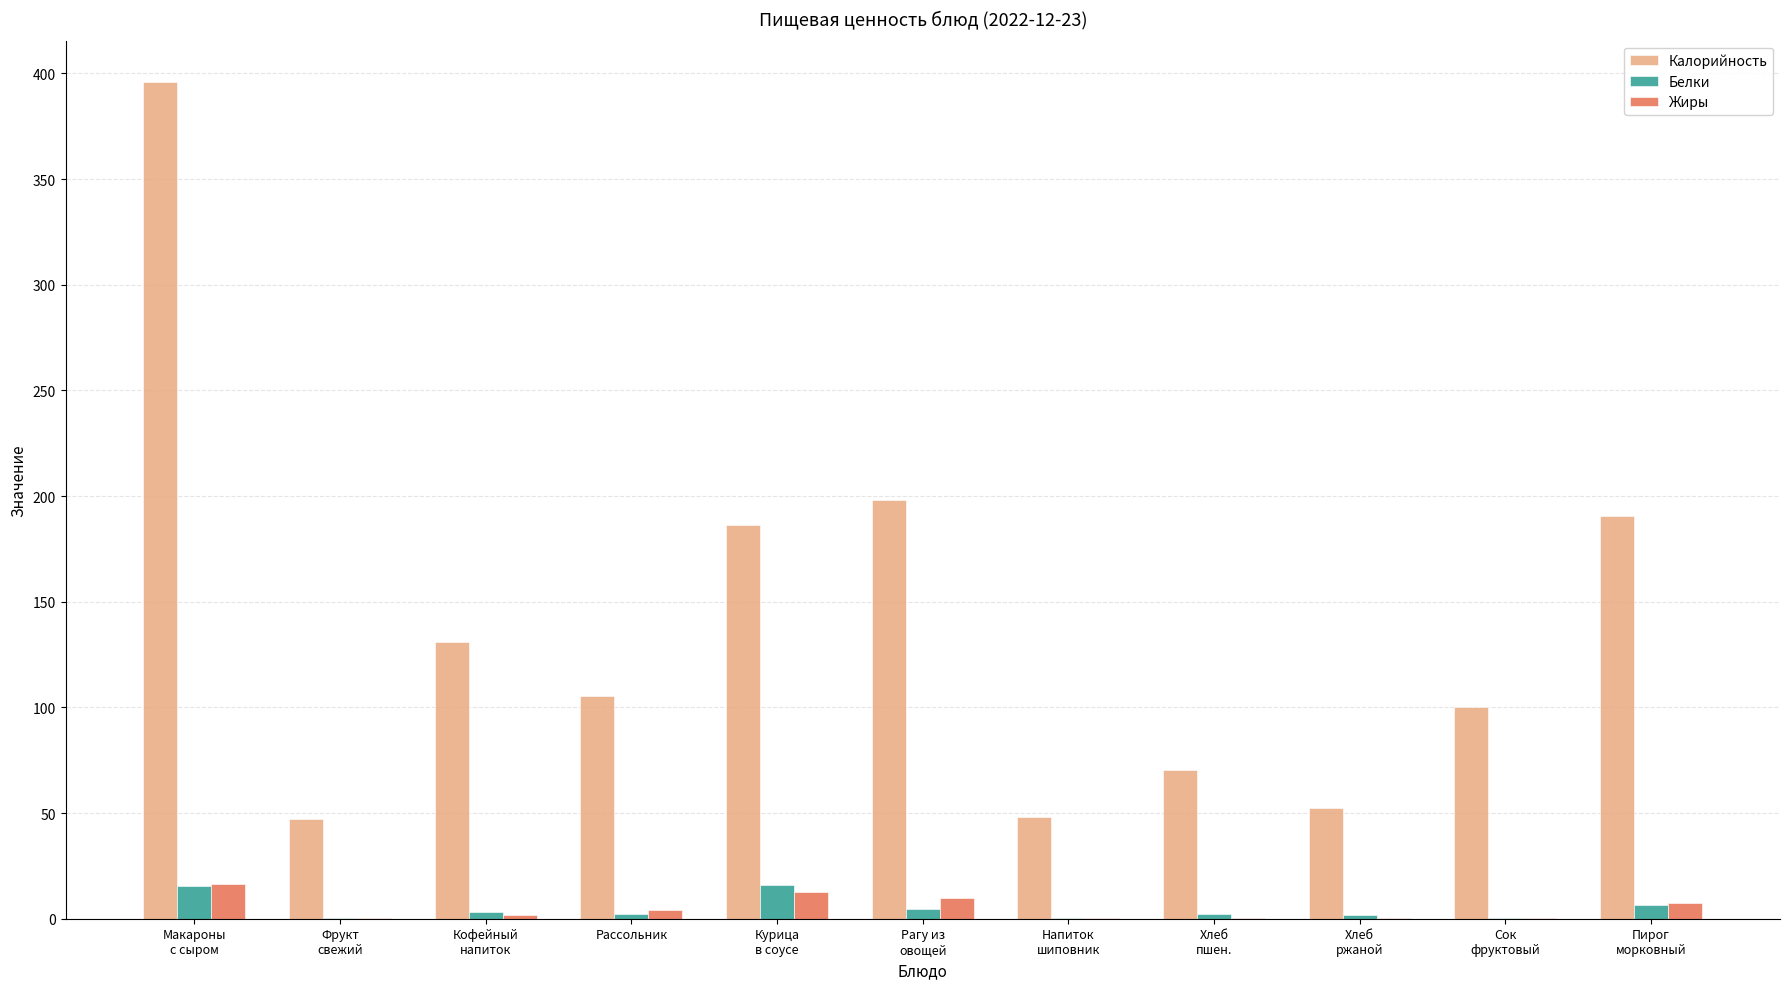

Are the bars horizontal?

No